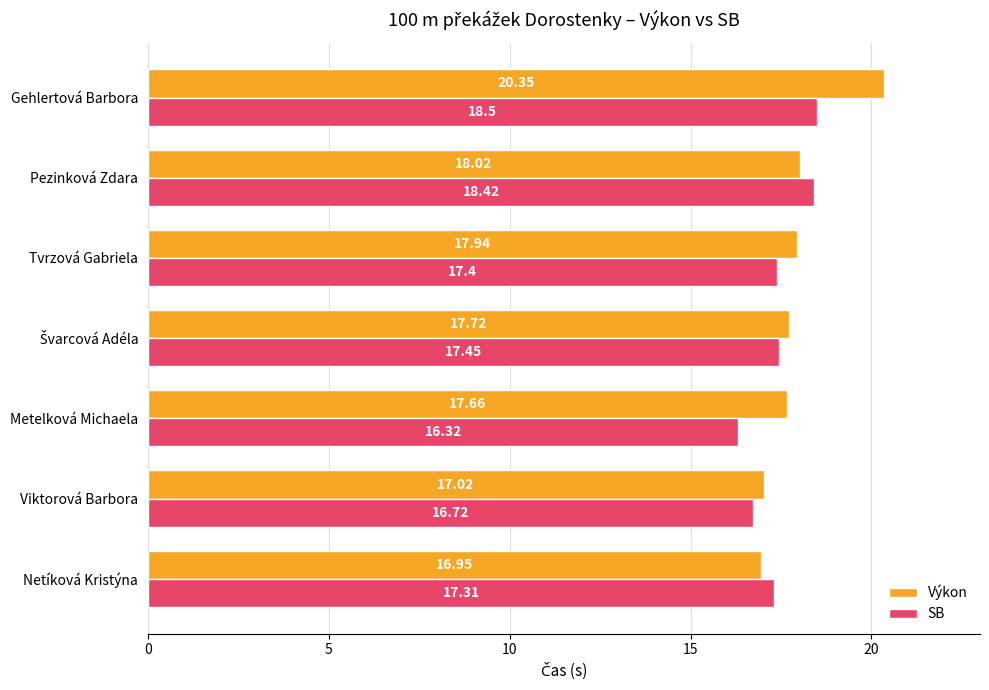

At which category does the chart reach its peak across all series?

Gehlertová Barbora